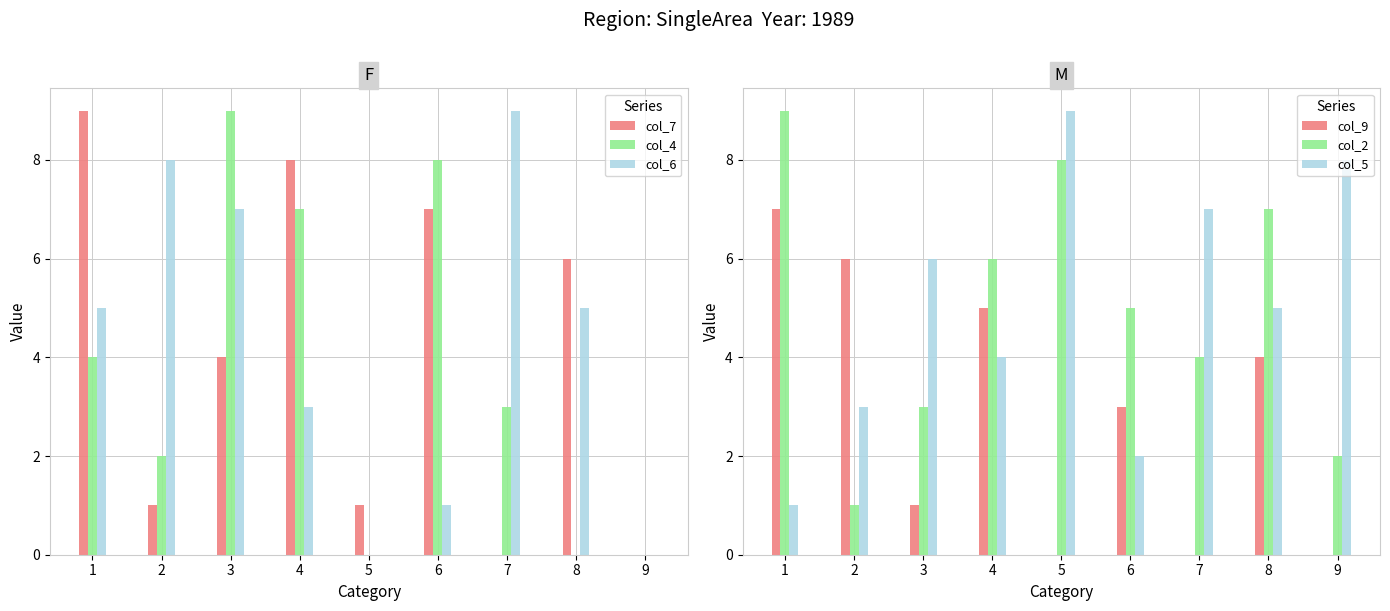

Is the value of col_7 at 3 greater than the value of col_2 at 5?

No